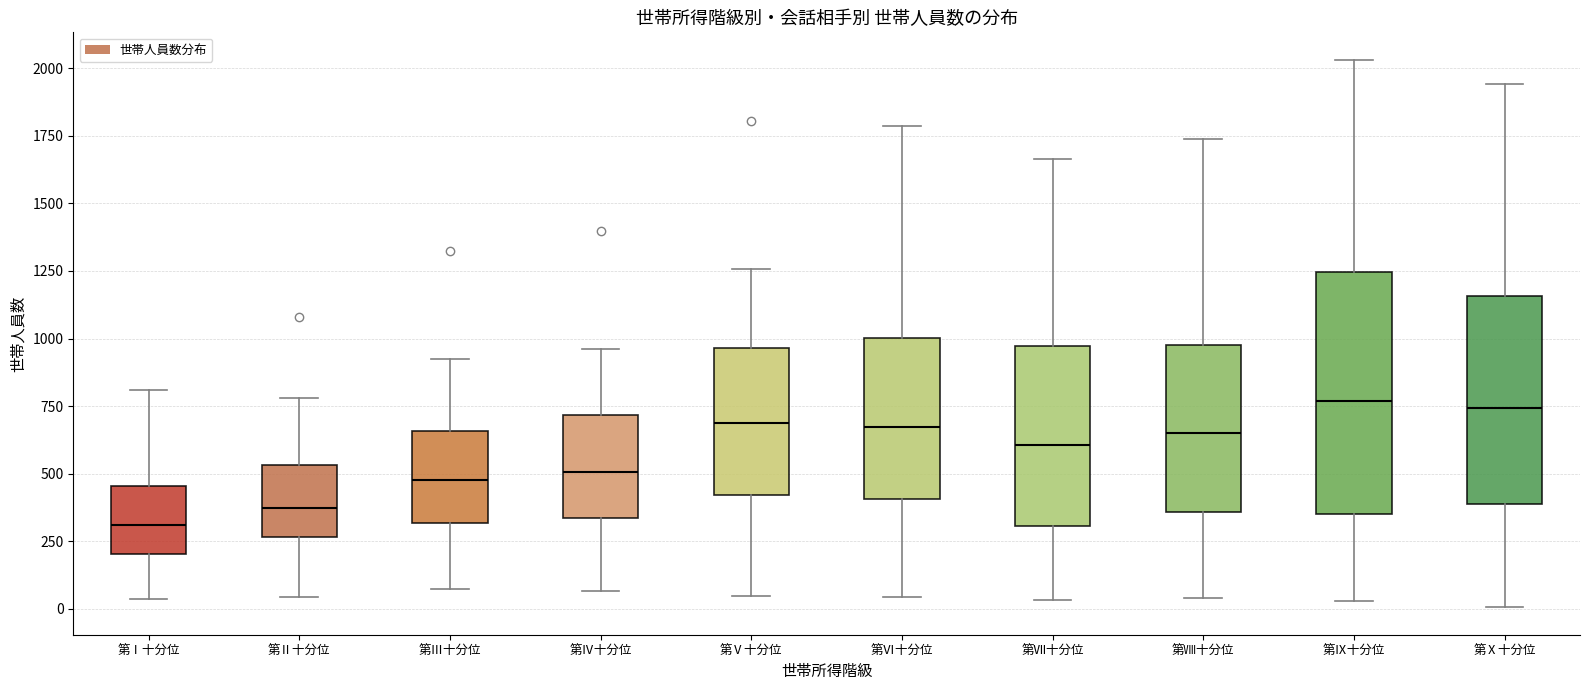

Reading left to right, transcribe this box plot: for each box, give where its median line is, the range the box spans, and where its two whiskers end, as read against the y-axis. The values are not printed on the chart, so give them approximately, as read against the axis.

第Ⅰ十分位: median 300, box 200 to 450, whiskers 50 to 800
第Ⅱ十分位: median 400, box 250 to 550, whiskers 50 to 800
第Ⅲ十分位: median 500, box 300 to 650, whiskers 100 to 900
第Ⅳ十分位: median 500, box 350 to 700, whiskers 50 to 950
第Ⅴ十分位: median 700, box 400 to 950, whiskers 50 to 1250
第Ⅵ十分位: median 650, box 400 to 1000, whiskers 50 to 1800
第Ⅶ十分位: median 600, box 300 to 950, whiskers 50 to 1650
第Ⅷ十分位: median 650, box 350 to 1000, whiskers 50 to 1750
第Ⅸ十分位: median 750, box 350 to 1250, whiskers 50 to 2050
第Ⅹ十分位: median 750, box 400 to 1150, whiskers 0 to 1950